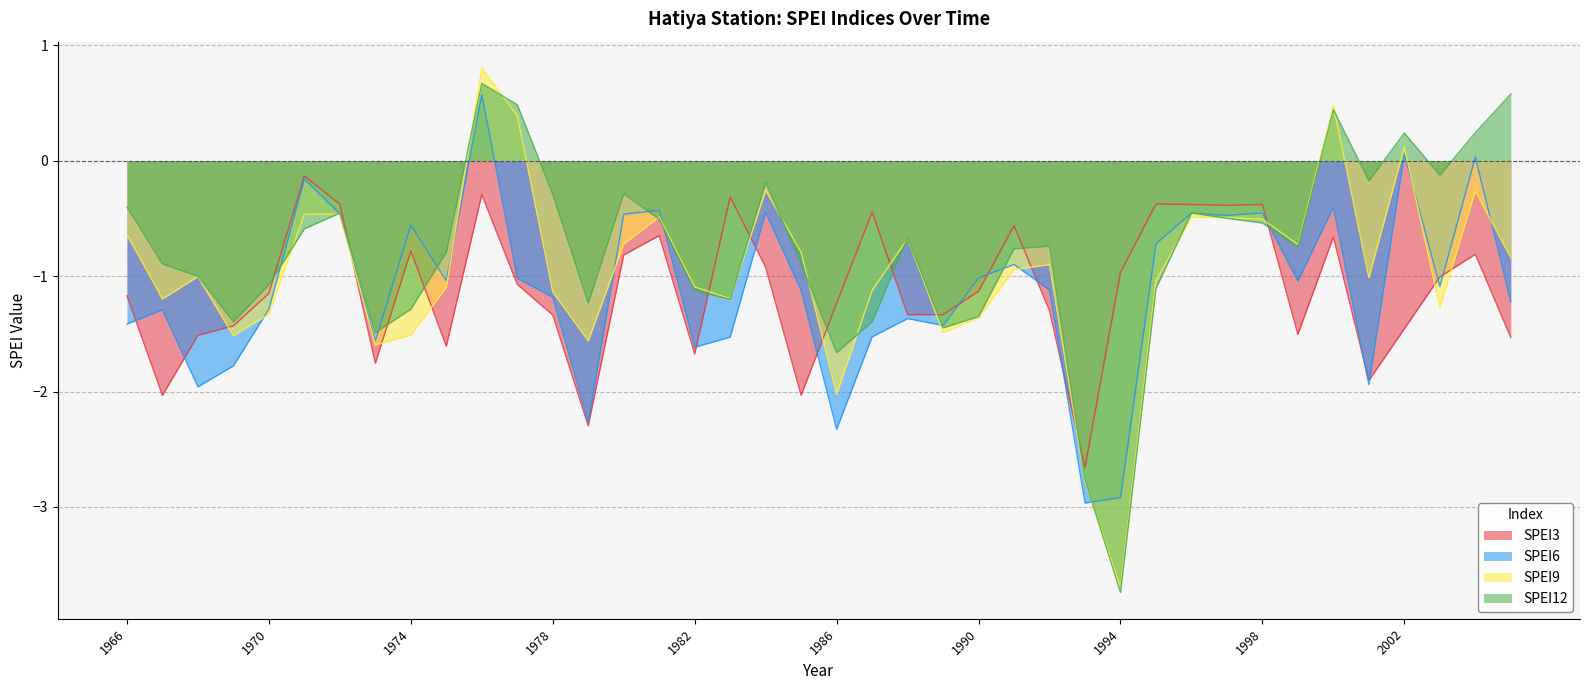

Reading left to right, extract all data points from this chart.

SPEI3: 1966=-1.2	1967=-2.0	1968=-1.5	1969=-1.4	1970=-1.1	1971=-0.1	1972=-0.4	1973=-1.8	1974=-0.8	1975=-1.6	1976=-0.3	1977=-1.1	1978=-1.3	1979=-2.3	1980=-0.8	1981=-0.6	1982=-1.7	1983=-0.3	1984=-0.9	1985=-2.0	1986=-1.2	1987=-0.4	1988=-1.3	1989=-1.3	1990=-1.1	1991=-0.6	1992=-1.3	1993=-2.7	1994=-1.0	1995=-0.4	1996=-0.4	1997=-0.4	1998=-0.4	1999=-1.5	2000=-0.7	2001=-1.9	2002=-1.5	2003=-1.0	2004=-0.8	2005=-1.5
SPEI6: 1966=-1.4	1967=-1.3	1968=-2.0	1969=-1.8	1970=-1.3	1971=-0.2	1972=-0.5	1973=-1.6	1974=-0.6	1975=-1.0	1976=0.6	1977=-1.0	1978=-1.2	1979=-2.3	1980=-0.5	1981=-0.4	1982=-1.6	1983=-1.5	1984=-0.4	1985=-1.1	1986=-2.3	1987=-1.5	1988=-1.4	1989=-1.4	1990=-1.0	1991=-0.9	1992=-1.1	1993=-3.0	1994=-2.9	1995=-0.7	1996=-0.5	1997=-0.5	1998=-0.5	1999=-1.0	2000=-0.4	2001=-1.9	2002=0.1	2003=-1.1	2004=0.0	2005=-1.2
SPEI9: 1966=-0.6	1967=-1.2	1968=-1.0	1969=-1.5	1970=-1.3	1971=-0.5	1972=-0.5	1973=-1.6	1974=-1.5	1975=-1.1	1976=0.8	1977=0.4	1978=-1.1	1979=-1.6	1980=-0.7	1981=-0.5	1982=-1.1	1983=-1.2	1984=-0.3	1985=-0.8	1986=-2.0	1987=-1.1	1988=-0.7	1989=-1.5	1990=-1.4	1991=-0.9	1992=-0.9	1993=-2.8	1994=-3.7	1995=-1.0	1996=-0.5	1997=-0.5	1998=-0.5	1999=-0.7	2000=0.5	2001=-1.0	2002=0.1	2003=-1.3	2004=-0.3	2005=-0.8
SPEI12: 1966=-0.4	1967=-0.9	1968=-1.0	1969=-1.4	1970=-1.1	1971=-0.6	1972=-0.5	1973=-1.5	1974=-1.3	1975=-0.8	1976=0.7	1977=0.5	1978=-0.3	1979=-1.2	1980=-0.3	1981=-0.5	1982=-1.1	1983=-1.2	1984=-0.2	1985=-0.9	1986=-1.7	1987=-1.4	1988=-0.7	1989=-1.4	1990=-1.4	1991=-0.8	1992=-0.7	1993=-2.8	1994=-3.7	1995=-1.1	1996=-0.5	1997=-0.5	1998=-0.5	1999=-0.7	2000=0.4	2001=-0.2	2002=0.2	2003=-0.1	2004=0.2	2005=0.6